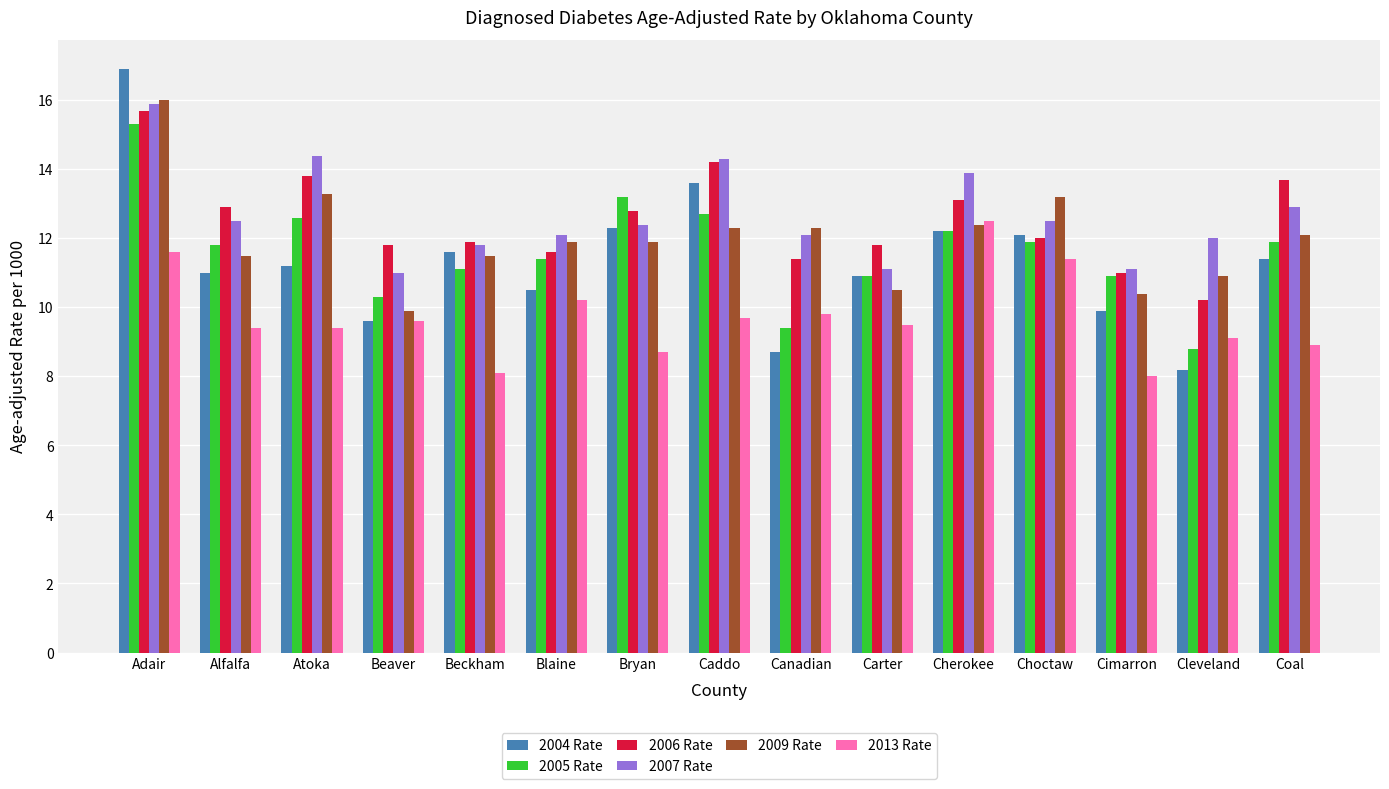

Reading left to right, list all the values displayed in this chart.

2004 Rate: 16.9	11.0	11.2	9.6	11.6	10.5	12.3	13.6	8.7	10.9	12.2	12.1	9.9	8.2	11.4
2005 Rate: 15.3	11.8	12.6	10.3	11.1	11.4	13.2	12.7	9.4	10.9	12.2	11.9	10.9	8.8	11.9
2006 Rate: 15.7	12.9	13.8	11.8	11.9	11.6	12.8	14.2	11.4	11.8	13.1	12.0	11.0	10.2	13.7
2007 Rate: 15.9	12.5	14.4	11.0	11.8	12.1	12.4	14.3	12.1	11.1	13.9	12.5	11.1	12.0	12.9
2009 Rate: 16.0	11.5	13.3	9.9	11.5	11.9	11.9	12.3	12.3	10.5	12.4	13.2	10.4	10.9	12.1
2013 Rate: 11.6	9.4	9.4	9.6	8.1	10.2	8.7	9.7	9.8	9.5	12.5	11.4	8.0	9.1	8.9